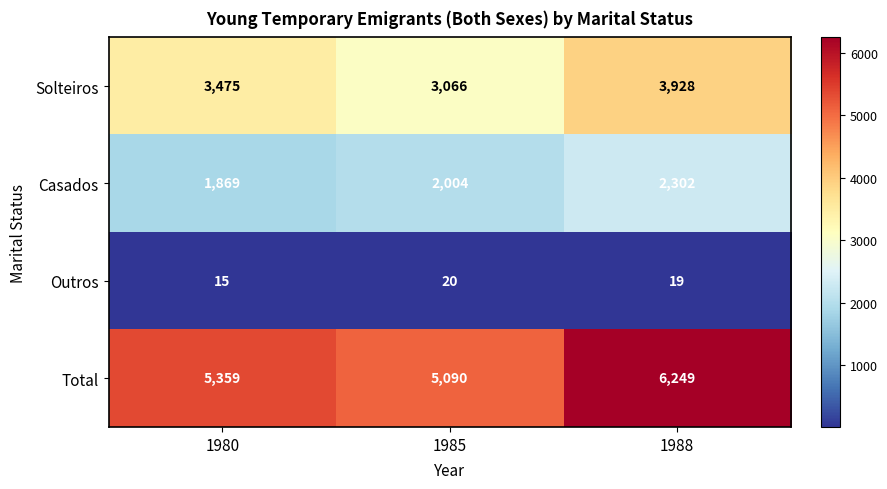

Which series has the largest range (max minus min)?

Total